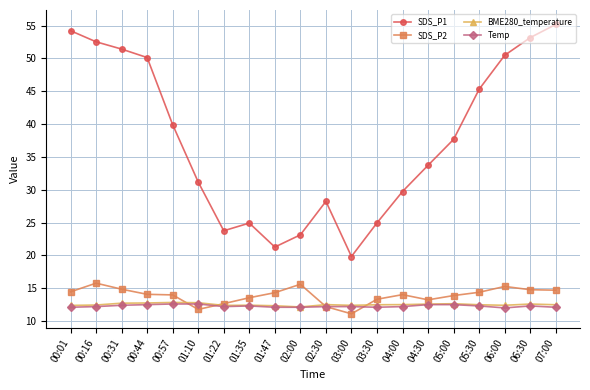

Is it true that BME280_temperature equals 12.6 at 06:30?

True